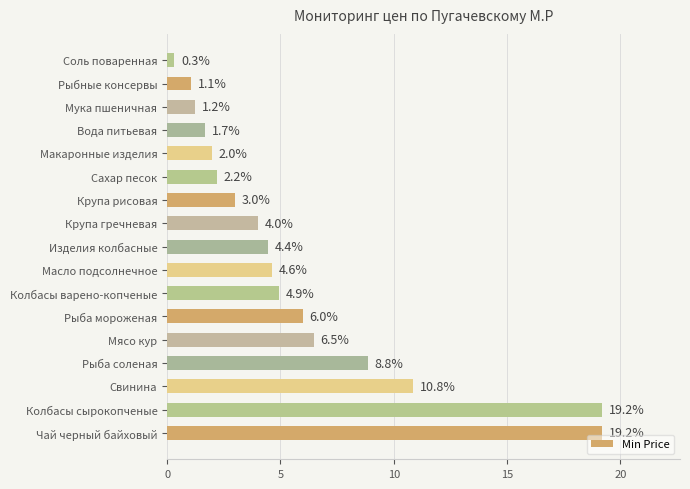

Approximately how many times larger is the value at Рыба соленая compared to Чай черный байховый?

0.5